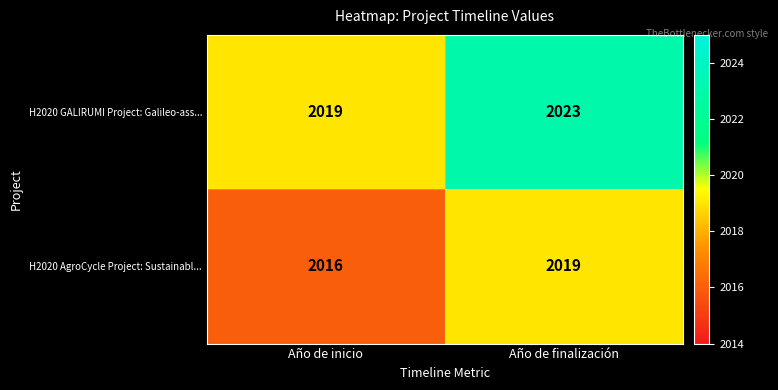

What is the total value across all series at Año de finalización?

4042